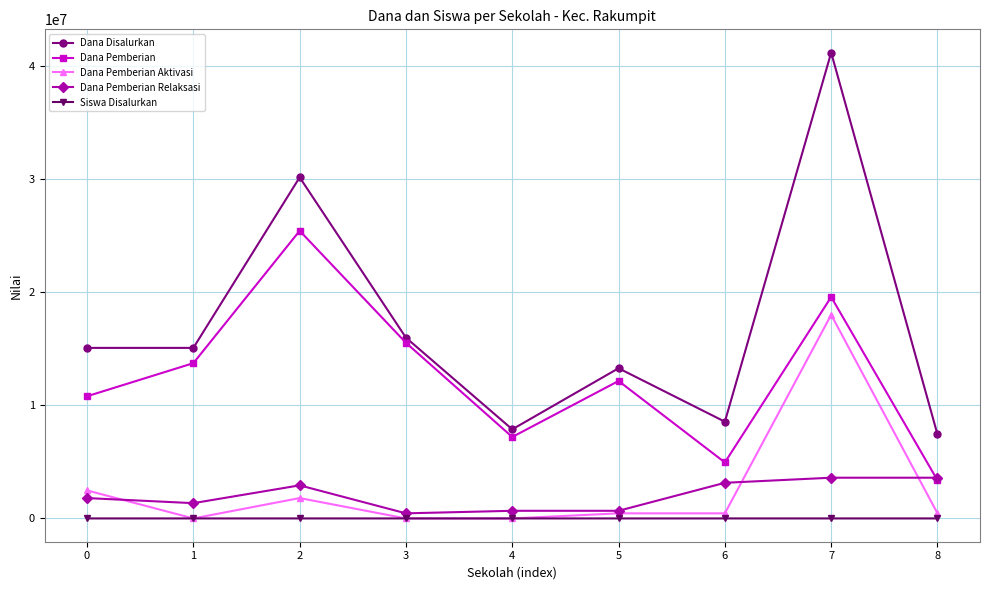

At which category does Dana Pemberian Aktivasi reach its first local peak?

2